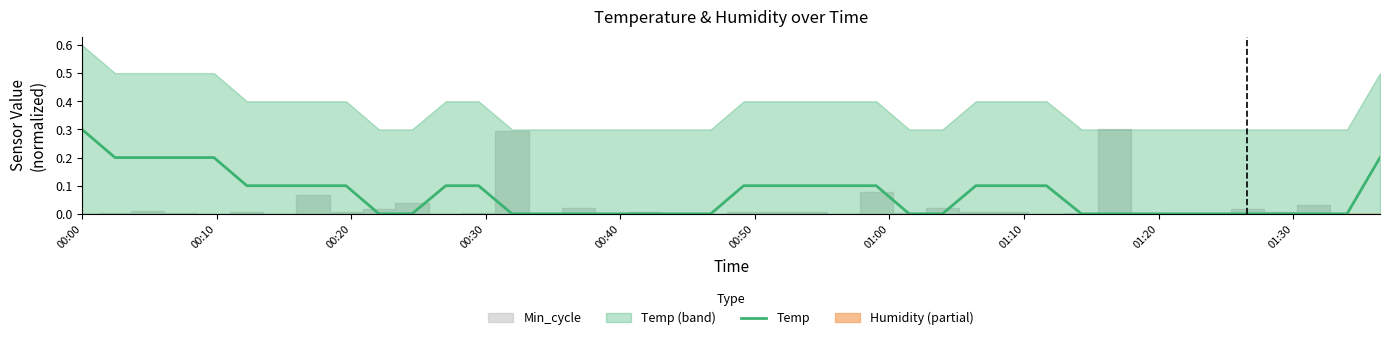

What is the change in value from 00:20 to 01:00?

-0.1